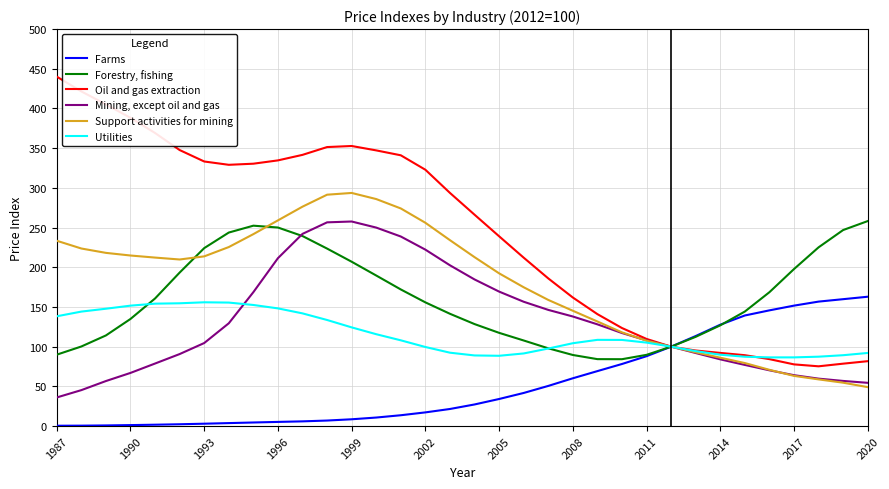

What is the minimum value for Mining, except oil and gas?

36.0